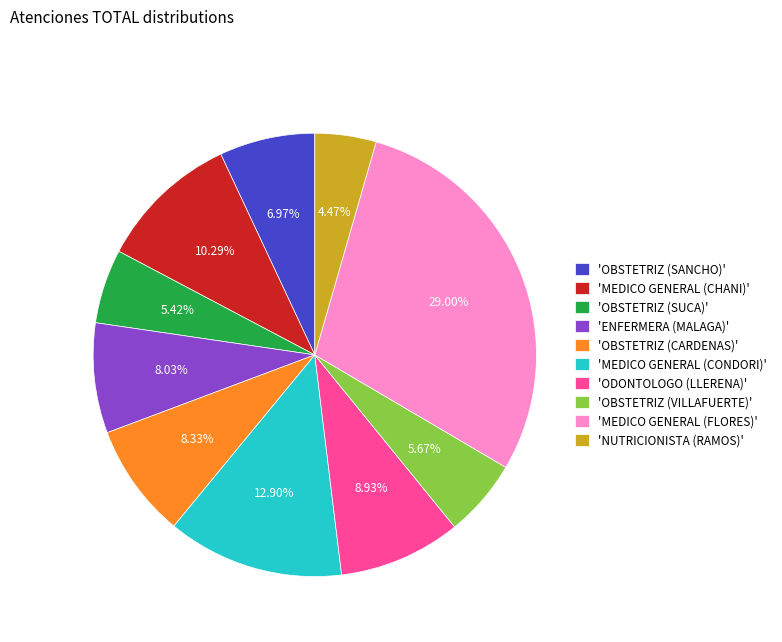

Does 'OBSTETRIZ (CARDENAS)' represent more than half of the total?

No